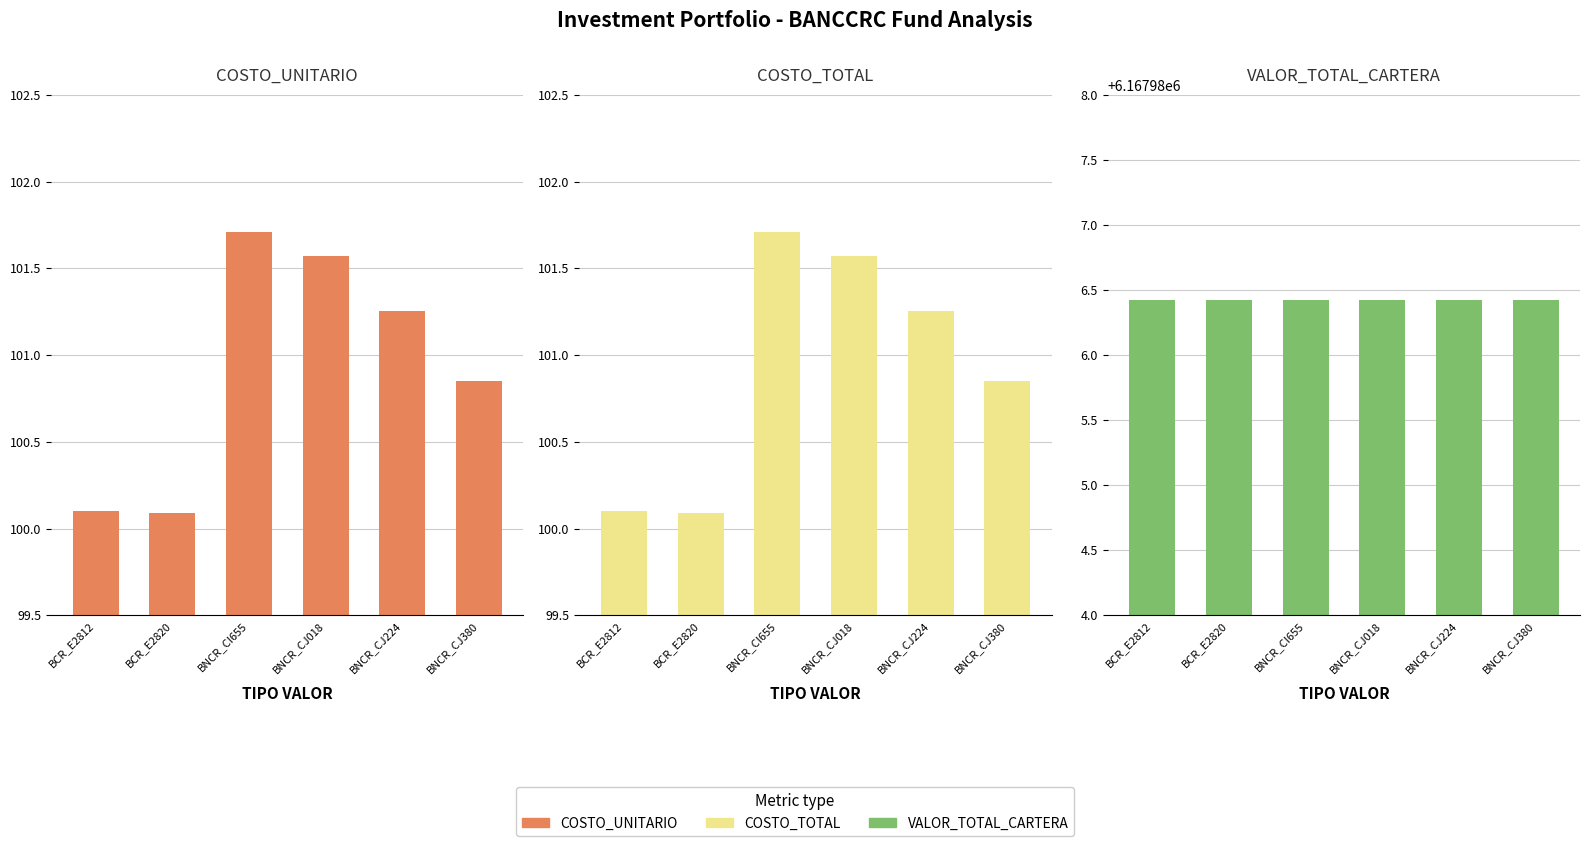

What are all the series names shown in the legend?

COSTO_UNITARIO, COSTO_TOTAL, VALOR_TOTAL_CARTERA